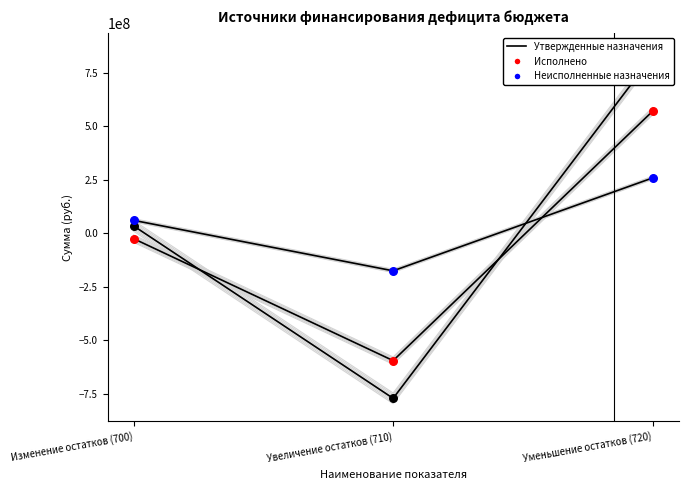

Which series has the largest Y range (max minus min)?

Утвержденные назначения